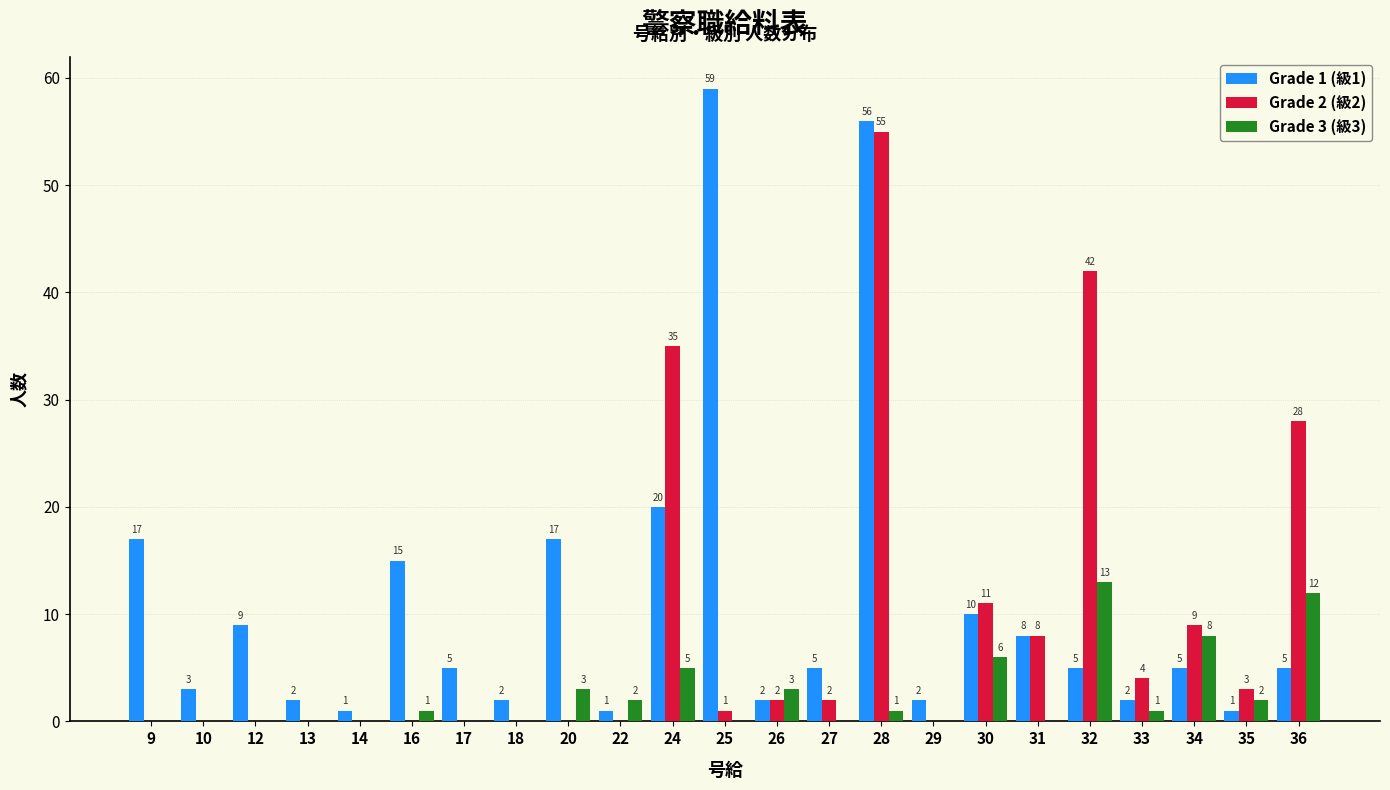

Reading right to left, extract all data points from this chart.

Grade 1 (級1): 5	1	5	2	5	8	10	2	56	5	2	59	20	1	17	2	5	15	1	2	9	3	17
Grade 2 (級2): 28	3	9	4	42	8	11	0	55	2	2	1	35	0	0	0	0	0	0	0	0	0	0
Grade 3 (級3): 12	2	8	1	13	0	6	0	1	0	3	0	5	2	3	0	0	1	0	0	0	0	0